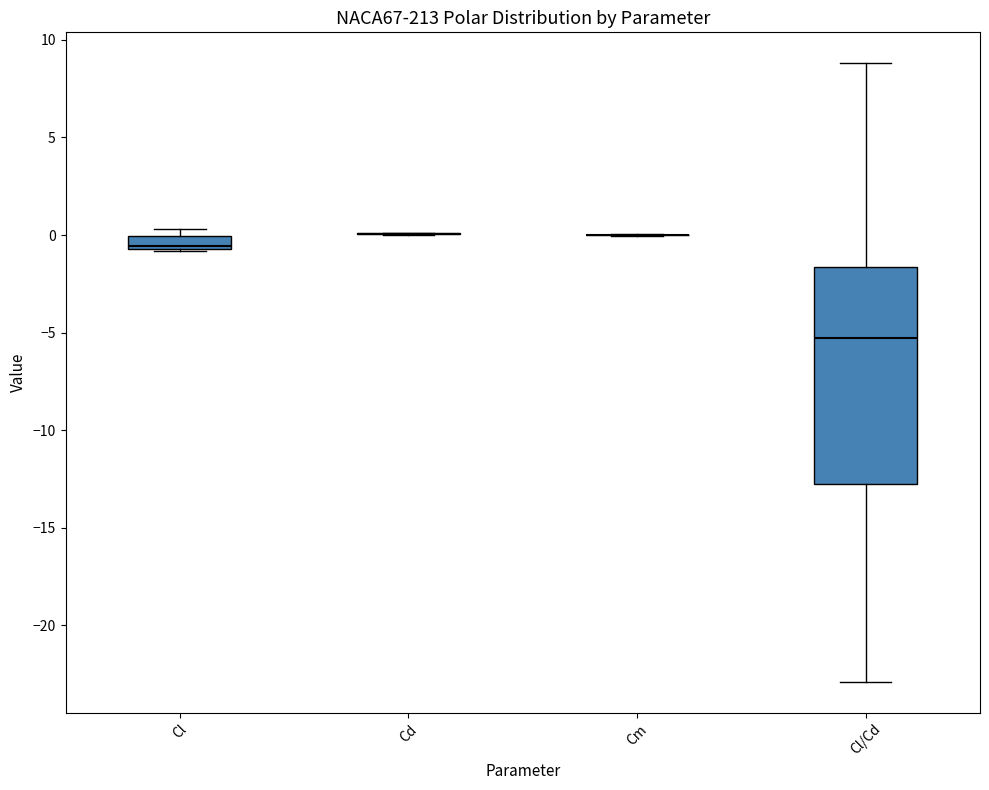

Where does the lower whisker of the box for Cl/Cd end on the y-axis? The values are not printed on the chart, so give them approximately, as read against the axis.

-23.0